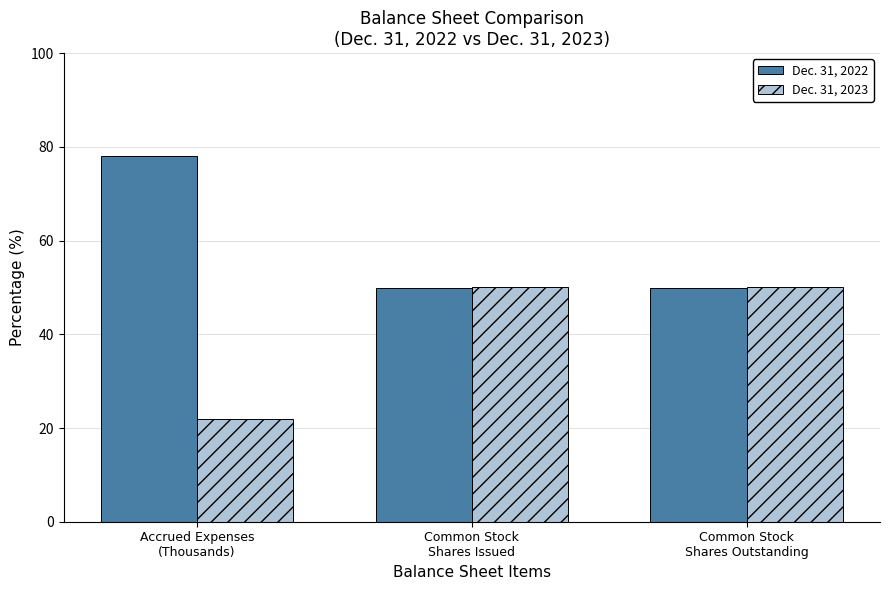

What position from the left is Common Stock
Shares Outstanding?

3